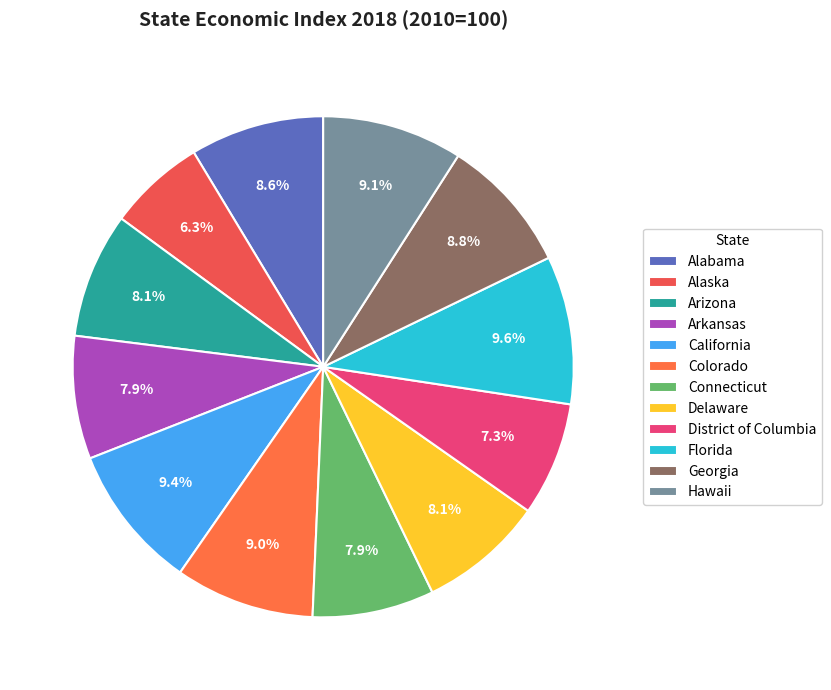

Rank the categories by value from highest to lowest.

Florida, California, Hawaii, Colorado, Georgia, Alabama, Arizona, Delaware, Arkansas, Connecticut, District of Columbia, Alaska